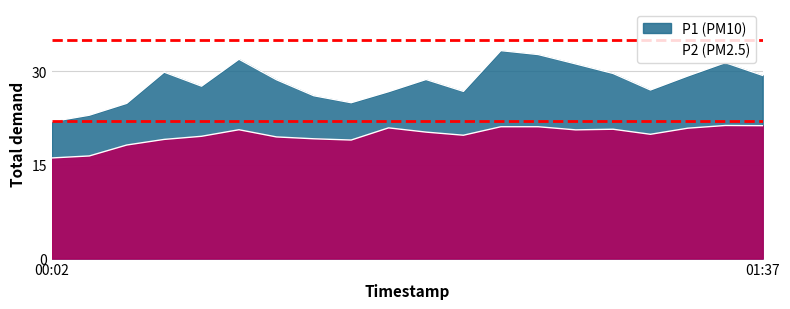

Reading left to right, transcribe all the data shown in this chart.

P1: 00:02=21.9	00:07=23.0	00:12=24.9	00:17=29.9	00:22=27.6	00:27=31.9	00:32=28.7	00:37=26.1	00:42=25.0	00:47=26.8	00:52=28.7	00:57=26.8	01:02=33.3	01:07=32.7	01:12=31.2	01:17=29.7	01:22=27.0	01:27=29.3	01:32=31.4	01:37=29.4
P2: 00:02=16.1	00:07=16.4	00:12=18.2	00:17=19.1	00:22=19.6	00:27=20.6	00:32=19.5	00:37=19.2	00:42=19.0	00:47=20.9	00:52=20.3	00:57=19.8	01:02=21.1	01:07=21.1	01:12=20.6	01:17=20.7	01:22=19.9	01:27=20.9	01:32=21.3	01:37=21.3